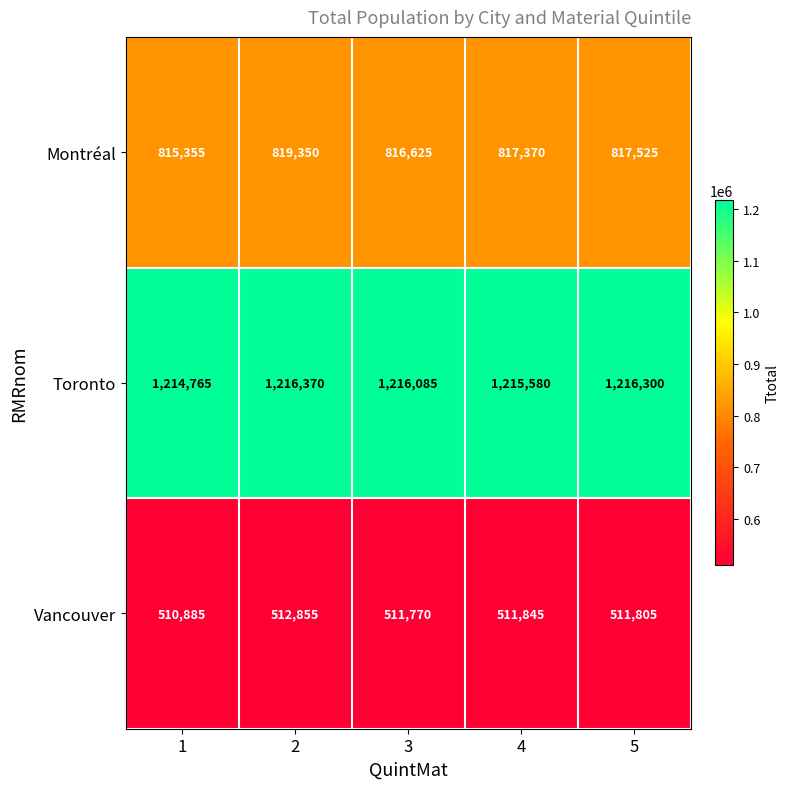

What is the minimum value shown in the chart?

510885